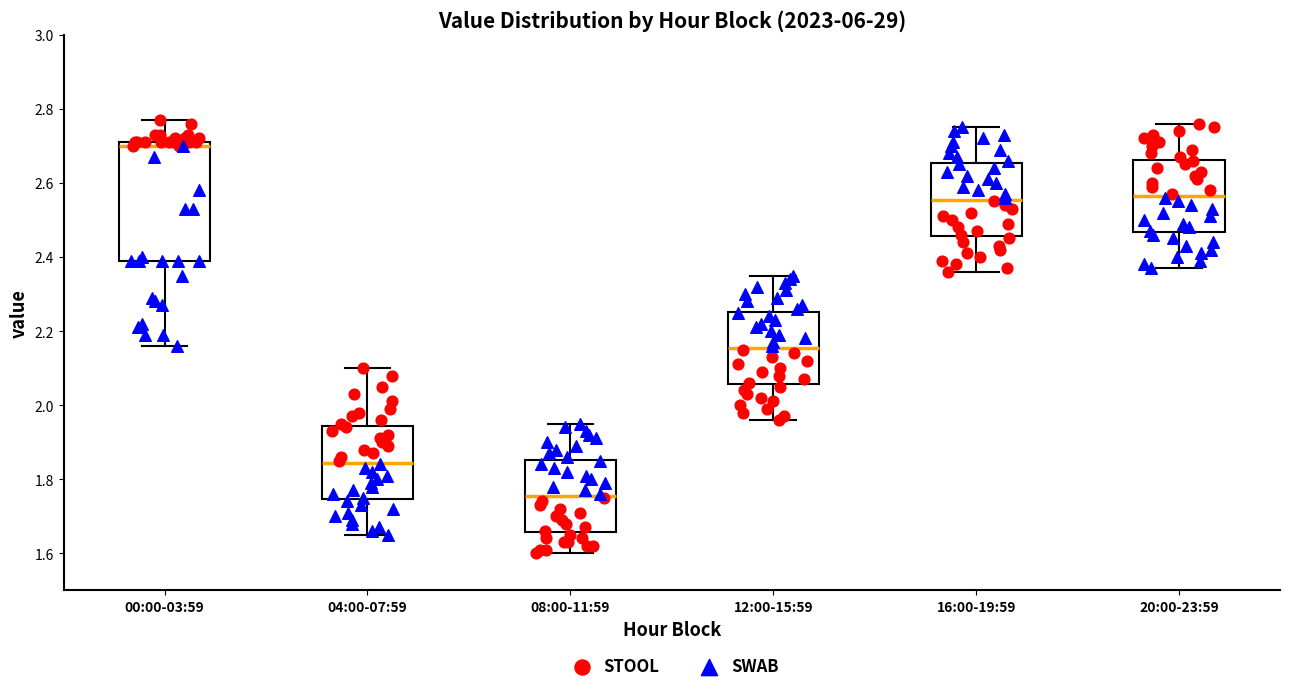

Which box has the highest median line?

00:00-03:59